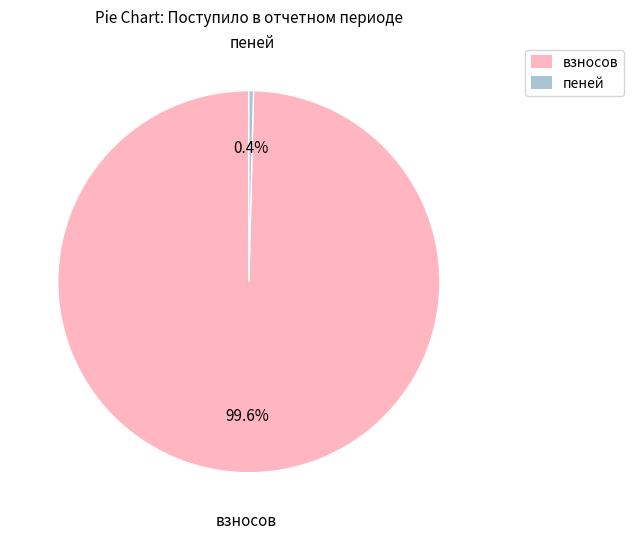

What percentage is NOT represented by пеней?

99.6%